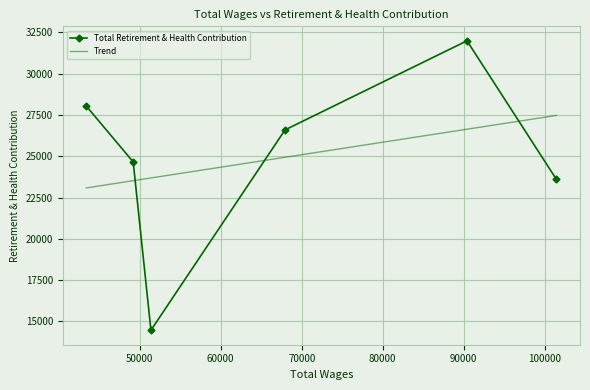

Between Director Of Finance and Deputy Auditor-Controller, which is larger?

Deputy Auditor-Controller